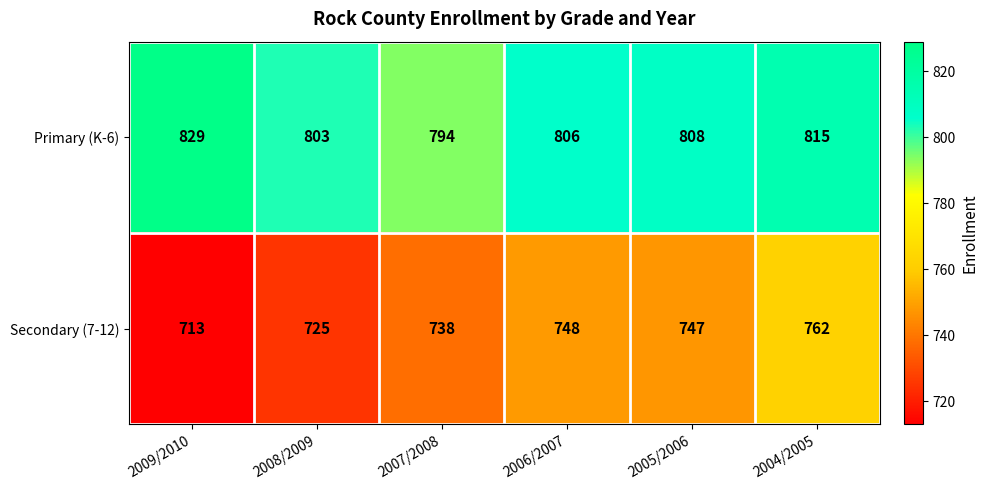

Which series changed the most between 2008/2009 and 2006/2007?

Secondary (7-12)